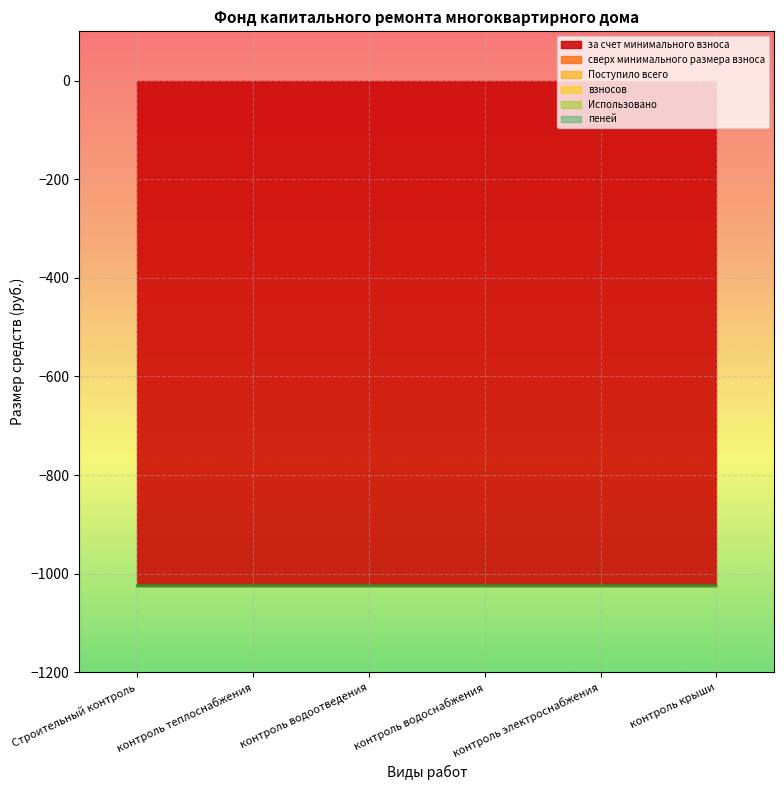

What are all the series names shown in the legend?

за счет минимального взноса, сверх минимального размера взноса, Поступило всего, взносов, Использовано, пеней